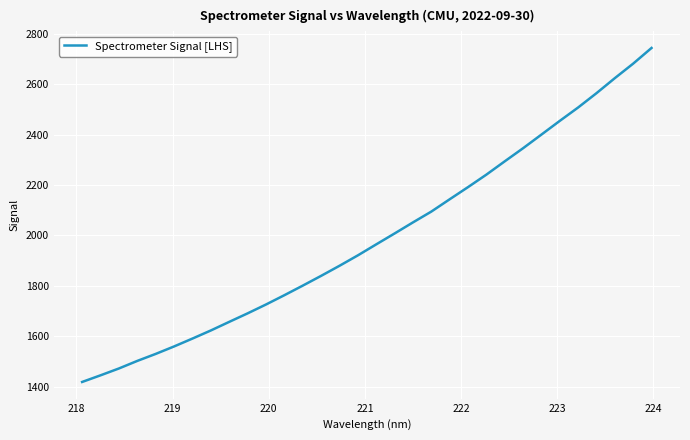

What is the difference between the maximum and minimum values?

1325.2